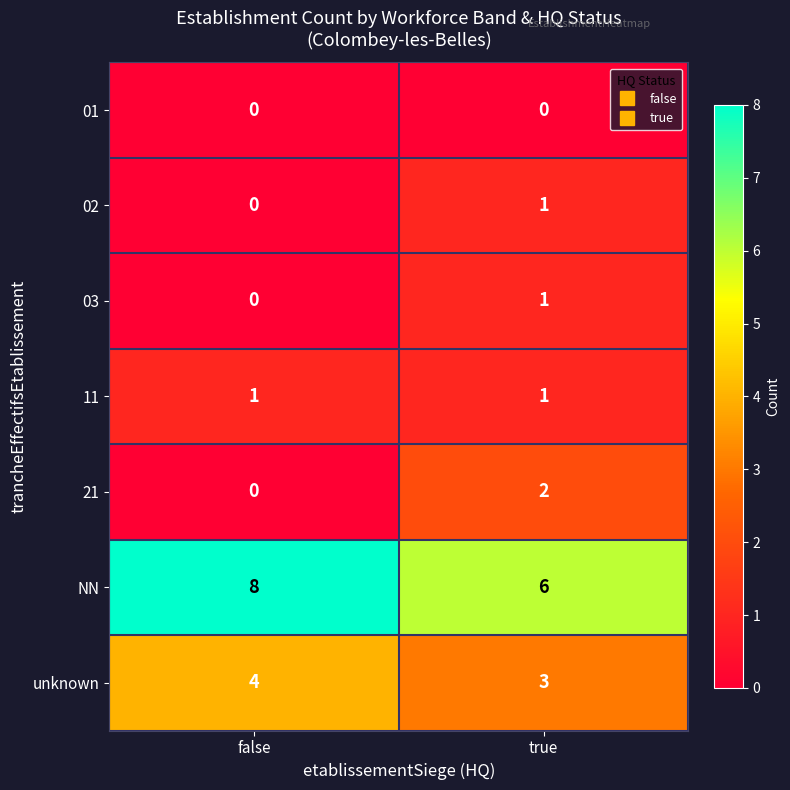

Reading left to right, extract all data points from this chart.

01: false=0	true=0
02: false=0	true=1
03: false=0	true=1
11: false=1	true=1
21: false=0	true=2
NN: false=8	true=6
unknown: false=4	true=3